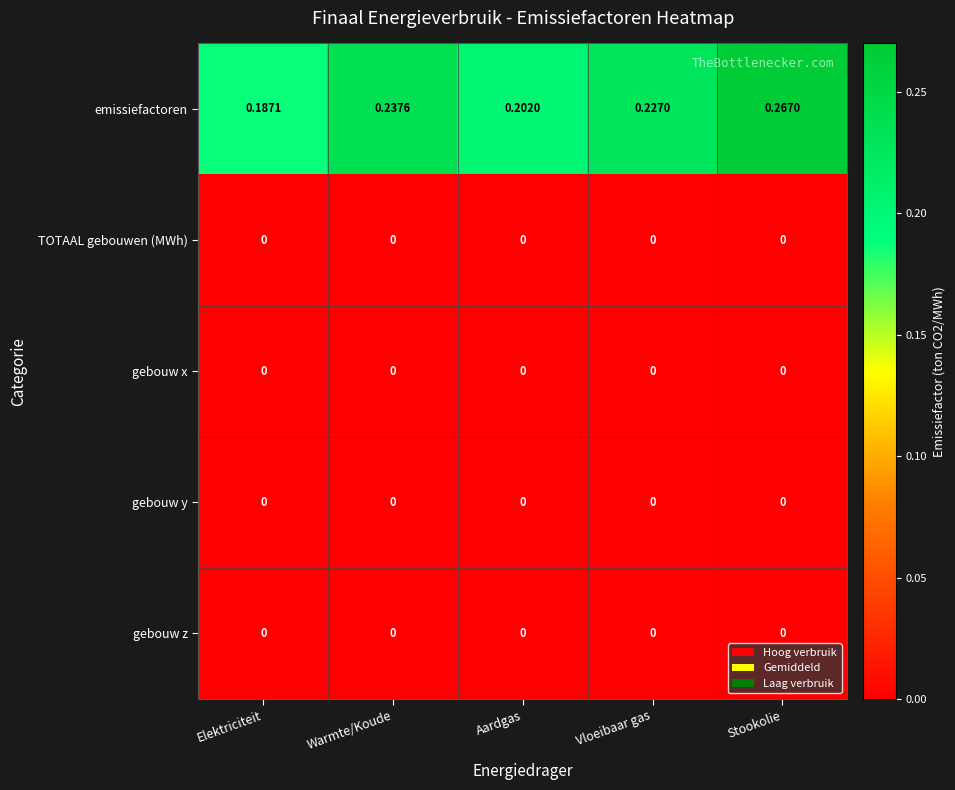

Which series changed the most between Aardgas and Stookolie?

emissiefactoren